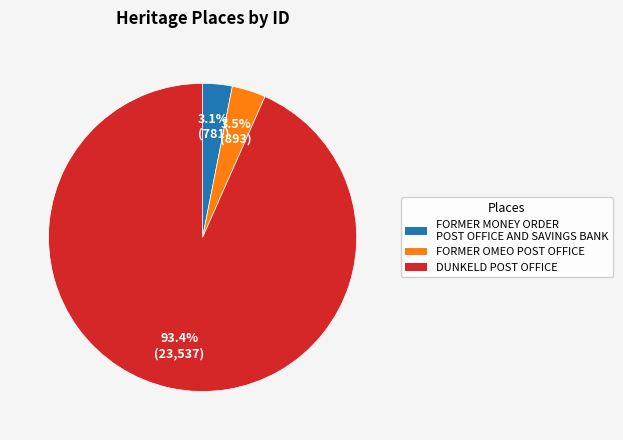

True or false: FORMER OMEO POST OFFICE accounts for 12% of the total.

False